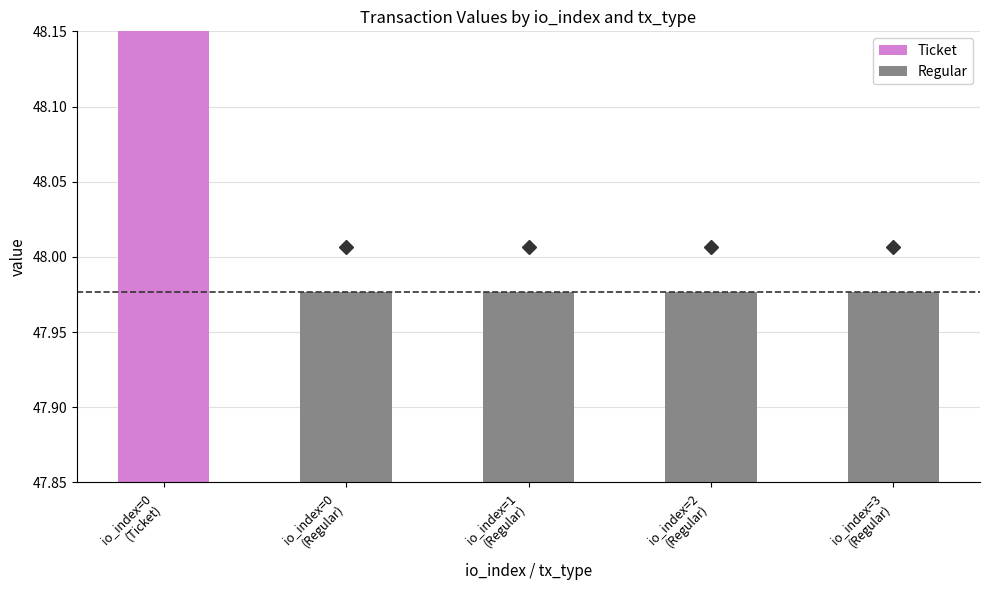

What is the maximum value for Ticket?

191.9